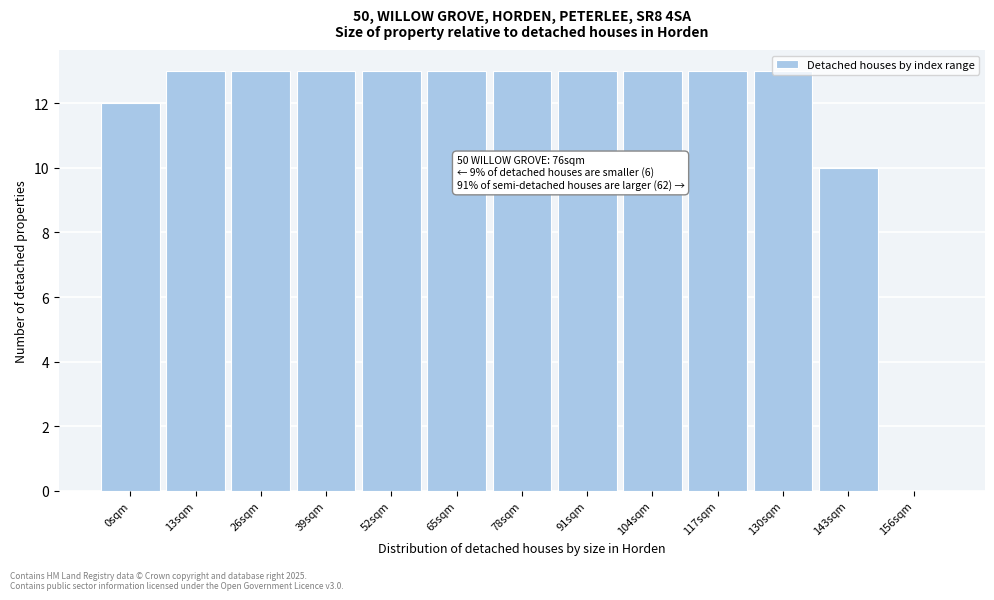

True or false: the data shows 13 at 52sqm.

True